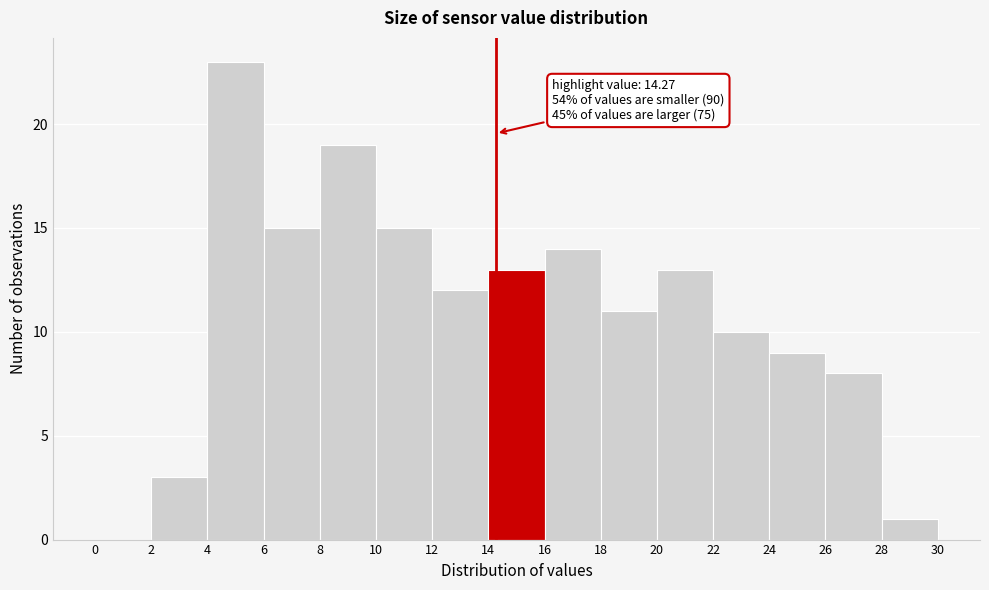

Which range on the x-axis has the tallest bar?

4 to 6